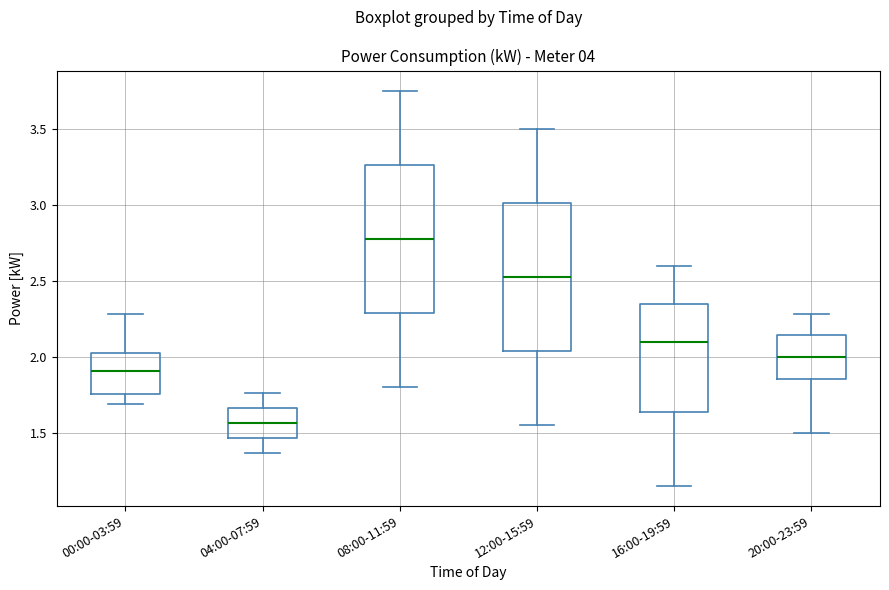

Reading left to right, transcribe this box plot: for each box, give where its median line is, the range the box spans, and where its two whiskers end, as read against the y-axis. The values are not printed on the chart, so give them approximately, as read against the axis.

00:00-03:59: median 1.90, box 1.75 to 2.00, whiskers 1.70 to 2.30
04:00-07:59: median 1.55, box 1.45 to 1.65, whiskers 1.35 to 1.75
08:00-11:59: median 2.80, box 2.30 to 3.25, whiskers 1.80 to 3.75
12:00-15:59: median 2.55, box 2.05 to 3.00, whiskers 1.55 to 3.50
16:00-19:59: median 2.10, box 1.65 to 2.35, whiskers 1.15 to 2.60
20:00-23:59: median 2.00, box 1.85 to 2.15, whiskers 1.50 to 2.30